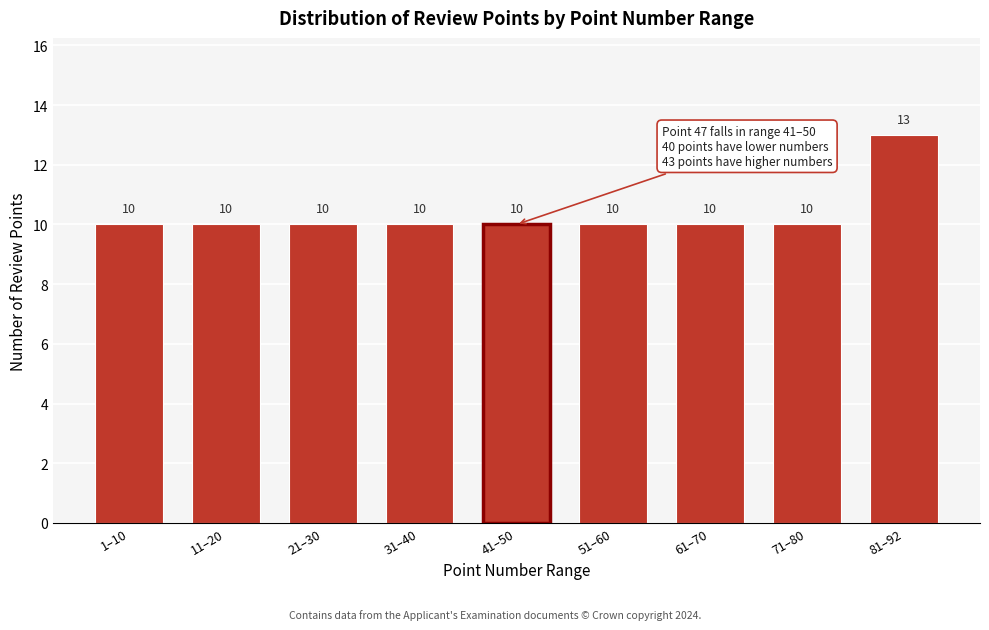

Reading left to right, what are all the values shown in this chart?

1–10=10	11–20=10	21–30=10	31–40=10	41–50=10	51–60=10	61–70=10	71–80=10	81–92=13